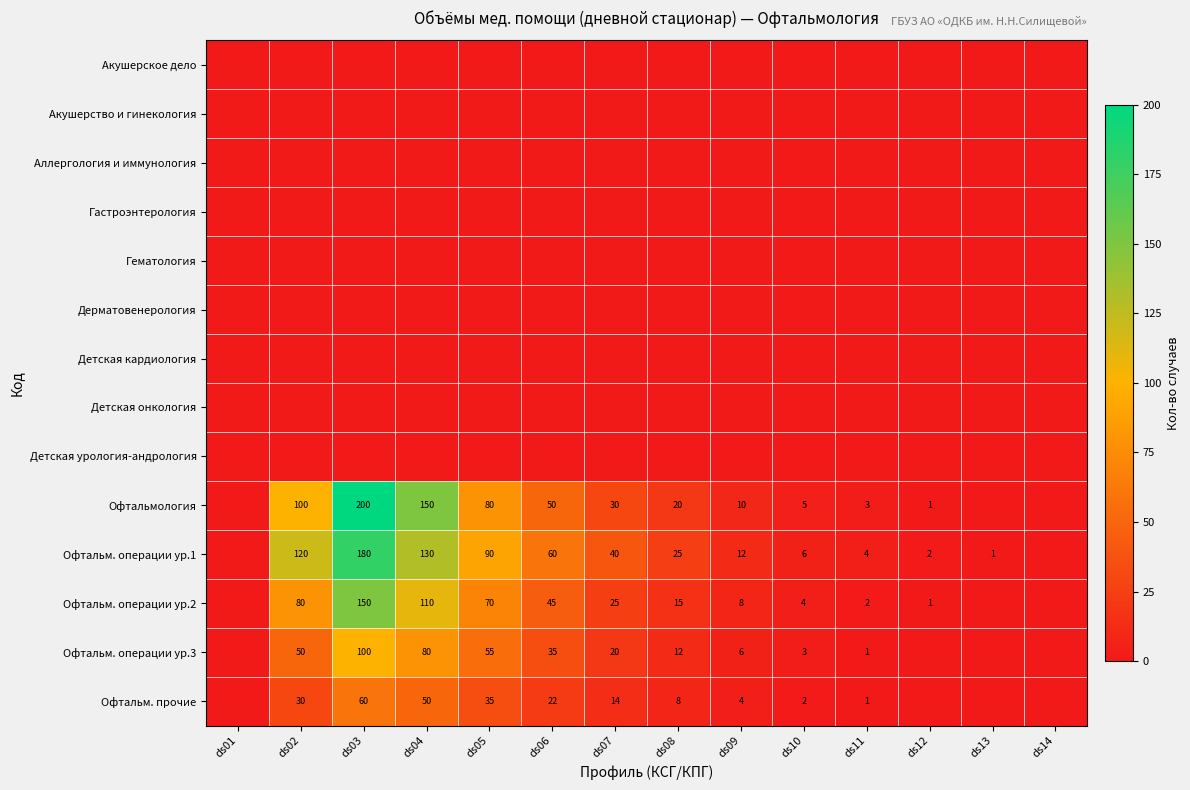

Between ds12 and ds10, which is larger?

ds12